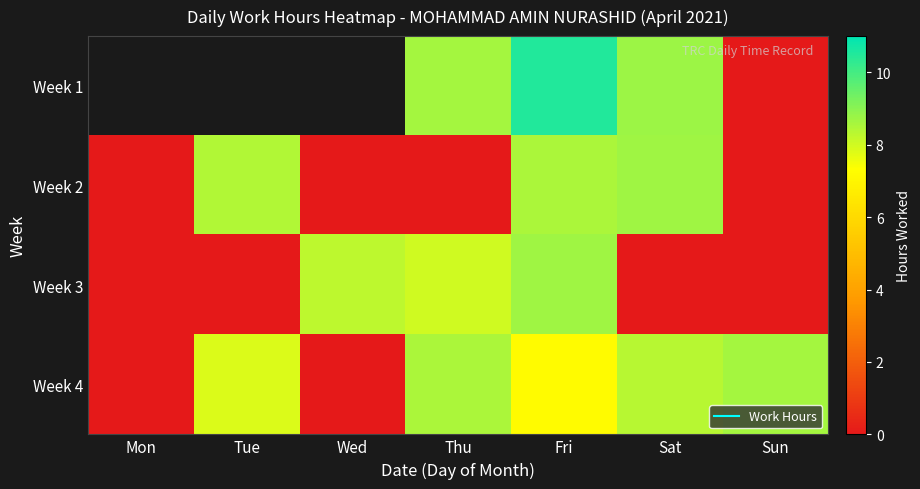

What is the sum of all Week 3 values?

25.0